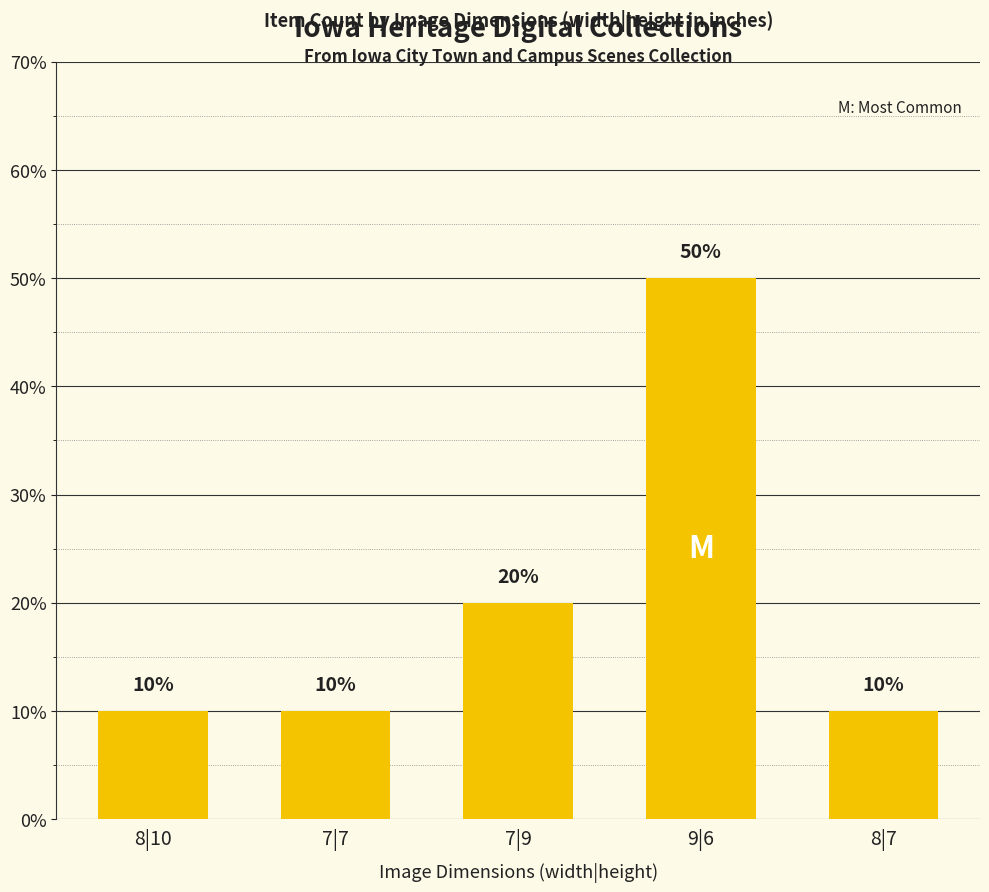

What is the sum of all values?

100